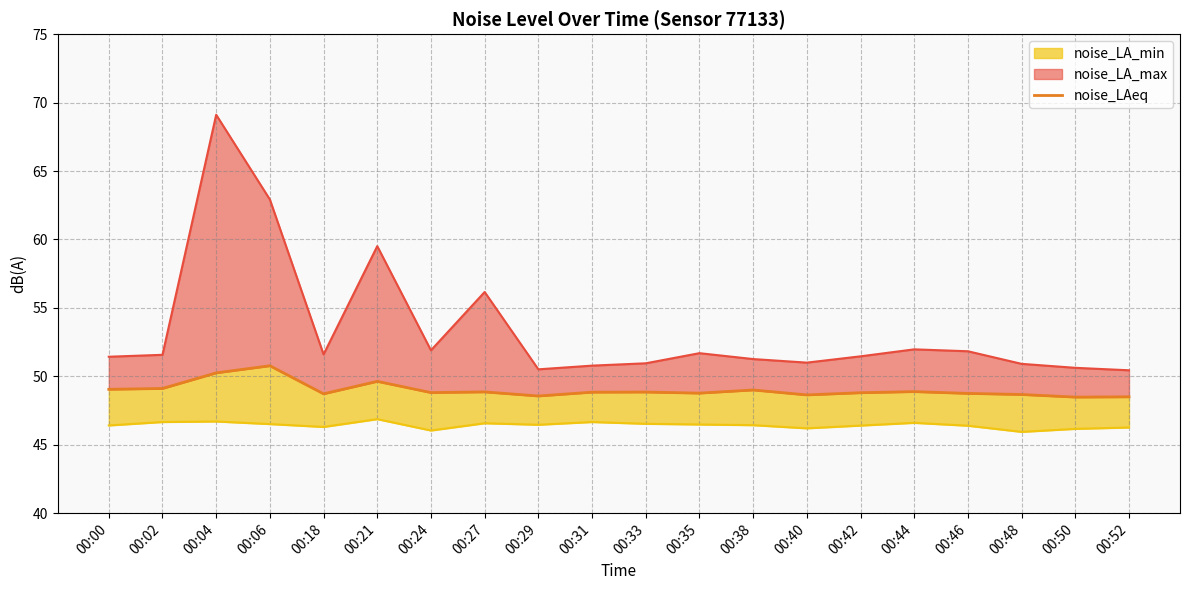

What is the minimum value shown in the chart?

48.5